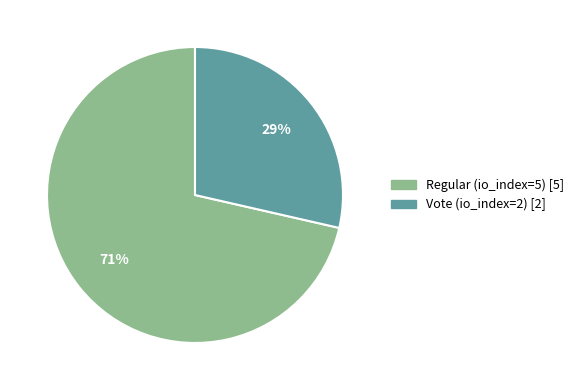

Is the sum of Regular (io_index=5) and Vote (io_index=2) greater than half?

Yes